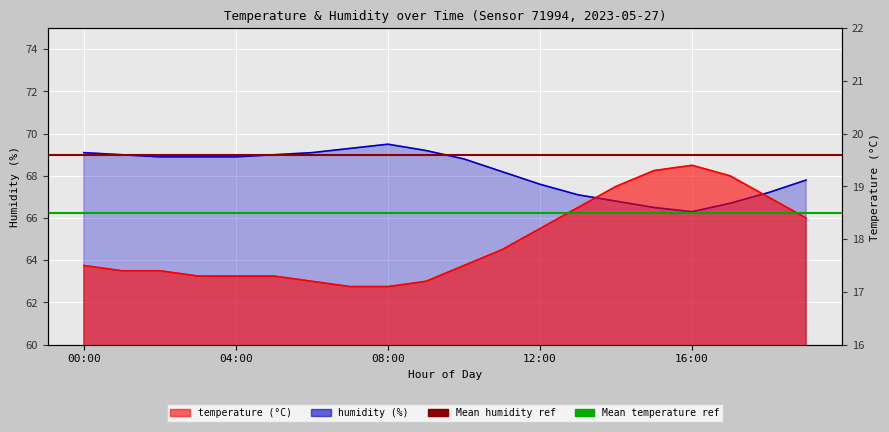

Is the value of Mean temperature ref at 00:00 greater than the value of Mean humidity ref at 00:00?

No